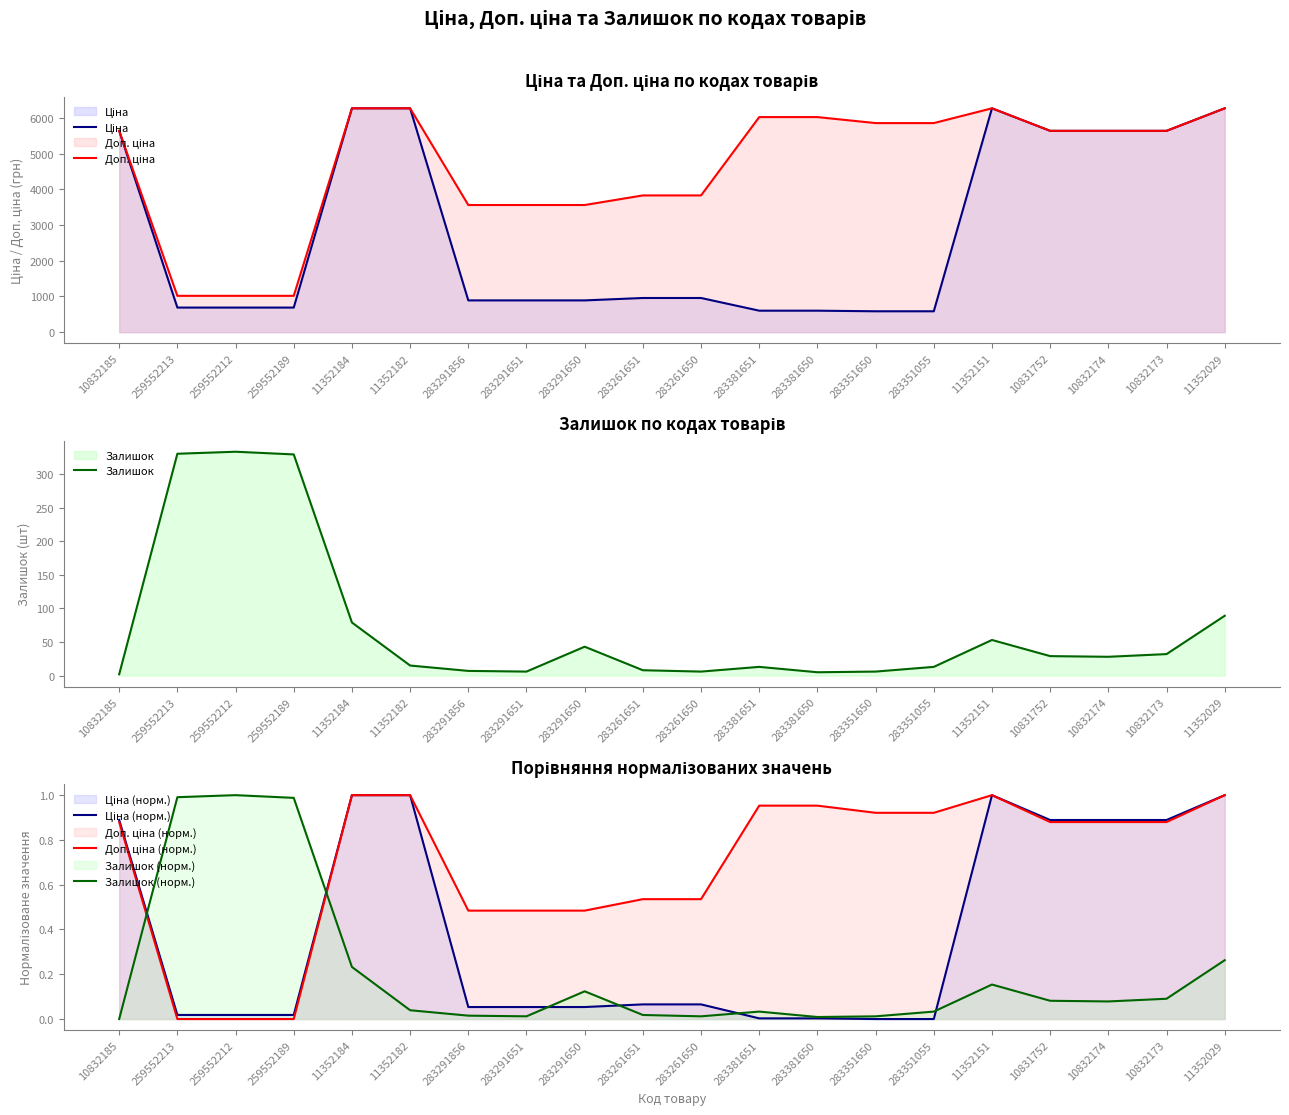

Reading left to right, extract all data points from this chart.

Ціна: 10832185=5636.0	259552213=689.1	259552212=689.1	259552189=689.1	11352184=6266.7	11352182=6266.7	283291856=889.9	283291651=889.9	283291650=889.9	283261651=957.1	283261650=957.1	283381651=602.1	283381650=602.1	283351650=585.3	283351055=585.3	11352151=6266.7	10831752=5636.0	10832174=5636.0	10832173=5636.0	11352029=6266.7
Доп. ціна: 10832185=5636.0	259552213=1017.8	259552212=1017.8	259552189=1017.8	11352184=6266.7	11352182=6266.7	283291856=3559.7	283291651=3559.7	283291650=3559.7	283261651=3828.4	283261650=3828.4	283381651=6020.8	283381650=6020.8	283351650=5852.9	283351055=5852.9	11352151=6266.7	10831752=5636.0	10832174=5636.0	10832173=5636.0	11352029=6266.7
Залишок: 10832185=2.0	259552213=330.0	259552212=333.0	259552189=329.0	11352184=79.0	11352182=15.0	283291856=7.0	283291651=6.0	283291650=43.0	283261651=8.0	283261650=6.0	283381651=13.0	283381650=5.0	283351650=6.0	283351055=13.0	11352151=53.0	10831752=29.0	10832174=28.0	10832173=32.0	11352029=89.0
Ціна (норм.): 10832185=0.9	259552213=0.0	259552212=0.0	259552189=0.0	11352184=1.0	11352182=1.0	283291856=0.1	283291651=0.1	283291650=0.1	283261651=0.1	283261650=0.1	283381651=0.0	283381650=0.0	283351650=0.0	283351055=0.0	11352151=1.0	10831752=0.9	10832174=0.9	10832173=0.9	11352029=1.0
Доп. ціна (норм.): 10832185=0.9	259552213=0.0	259552212=0.0	259552189=0.0	11352184=1.0	11352182=1.0	283291856=0.5	283291651=0.5	283291650=0.5	283261651=0.5	283261650=0.5	283381651=1.0	283381650=1.0	283351650=0.9	283351055=0.9	11352151=1.0	10831752=0.9	10832174=0.9	10832173=0.9	11352029=1.0
Залишок (норм.): 10832185=0.0	259552213=1.0	259552212=1.0	259552189=1.0	11352184=0.2	11352182=0.0	283291856=0.0	283291651=0.0	283291650=0.1	283261651=0.0	283261650=0.0	283381651=0.0	283381650=0.0	283351650=0.0	283351055=0.0	11352151=0.2	10831752=0.1	10832174=0.1	10832173=0.1	11352029=0.3